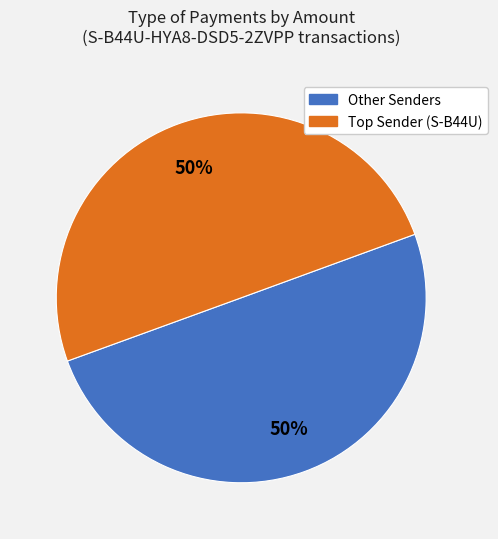

To the nearest percent, what is the average slice percentage?

50%